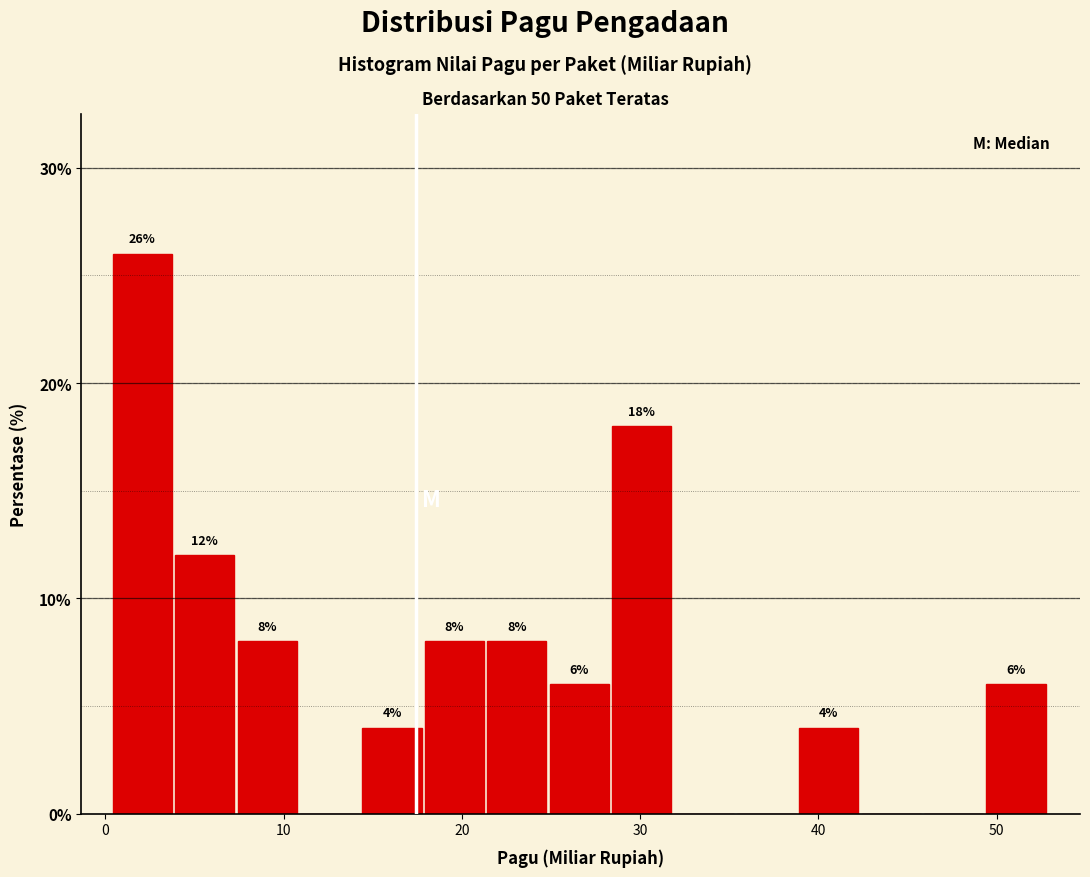

Read against the x-axis, roughly where is the centre of the tallest bar?

2